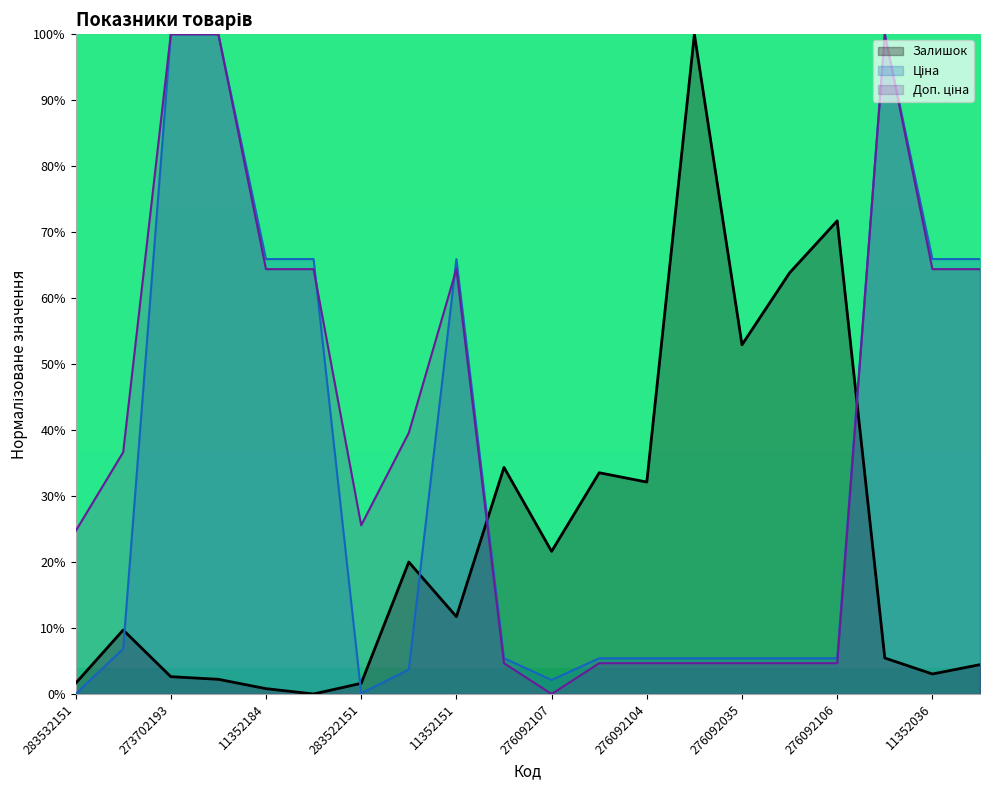

What position from the right is 283502182?

13